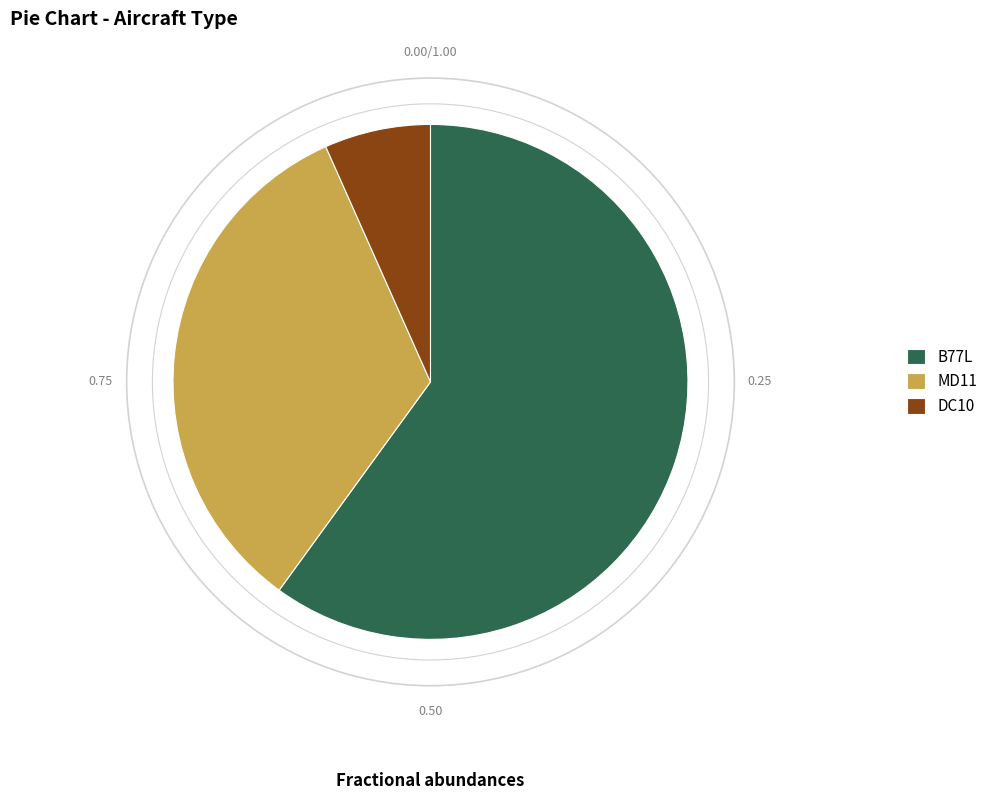

Which slice represents more than half of the pie?

B77L